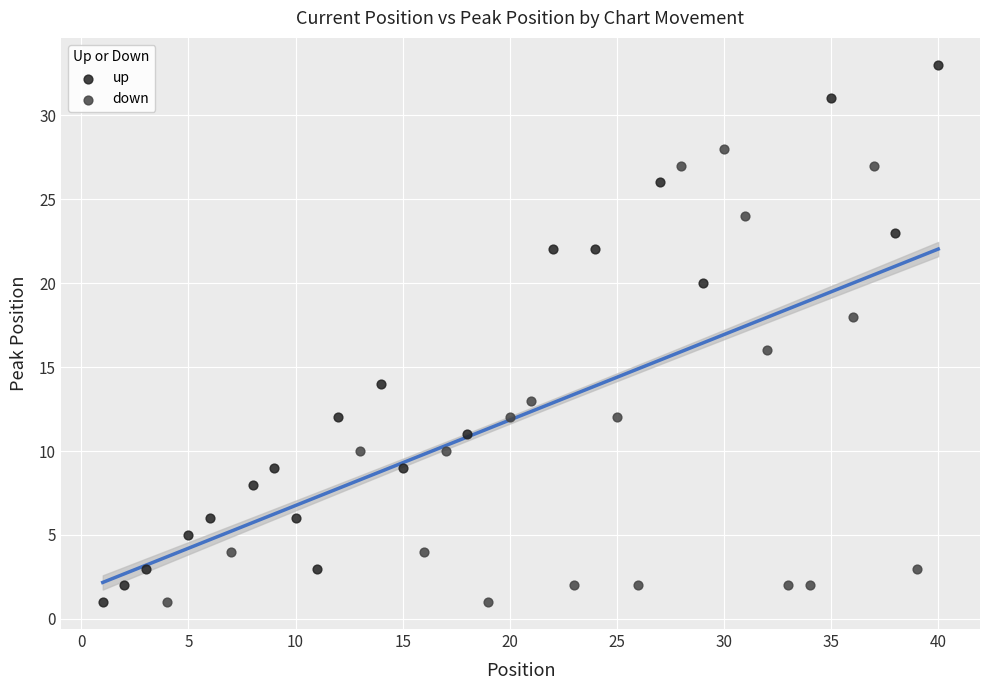

Which series has the widest spread of Y values?

up